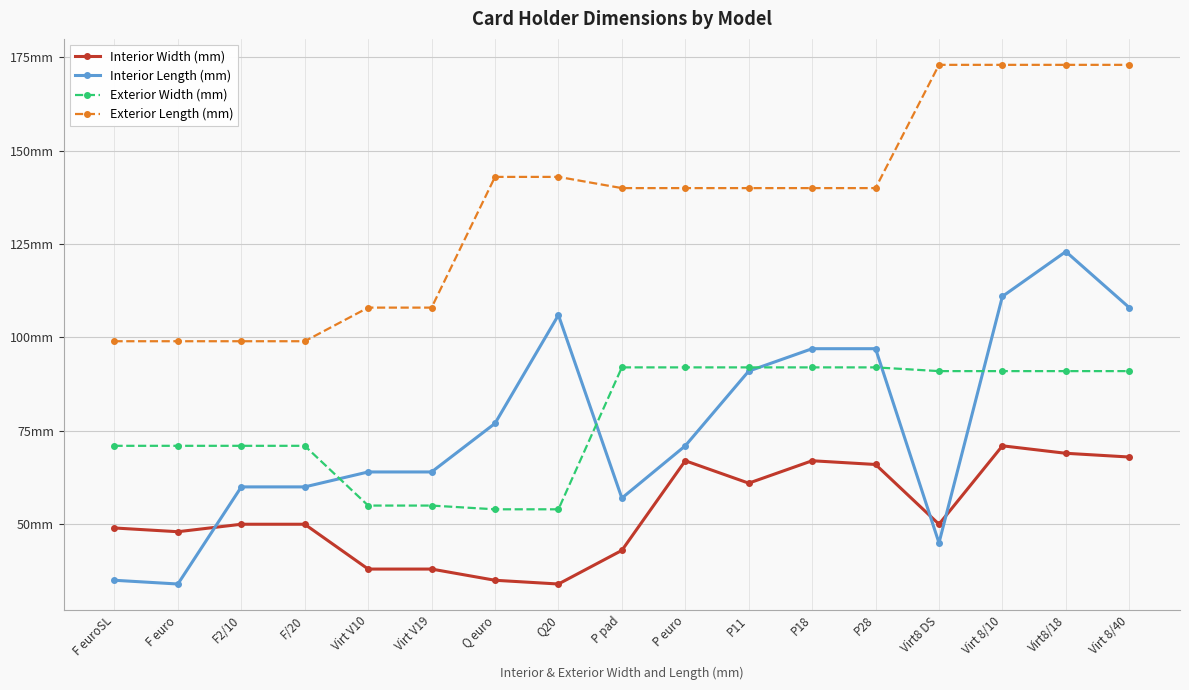

Reading left to right, transcribe all the data shown in this chart.

Interior Width (mm): F euroSL=49	F euro=48	F2/10=50	F/20=50	Virt V10=38	Virt V19=38	Q euro=35	Q20=34	P pad=43	P euro=67	P11=61	P18=67	P28=66	Virt8 DS=50	Virt 8/10=71	Virt8/18=69	Virt 8/40=68
Interior Length (mm): F euroSL=35	F euro=34	F2/10=60	F/20=60	Virt V10=64	Virt V19=64	Q euro=77	Q20=106	P pad=57	P euro=71	P11=91	P18=97	P28=97	Virt8 DS=45	Virt 8/10=111	Virt8/18=123	Virt 8/40=108
Exterior Width (mm): F euroSL=71	F euro=71	F2/10=71	F/20=71	Virt V10=55	Virt V19=55	Q euro=54	Q20=54	P pad=92	P euro=92	P11=92	P18=92	P28=92	Virt8 DS=91	Virt 8/10=91	Virt8/18=91	Virt 8/40=91
Exterior Length (mm): F euroSL=99	F euro=99	F2/10=99	F/20=99	Virt V10=108	Virt V19=108	Q euro=143	Q20=143	P pad=140	P euro=140	P11=140	P18=140	P28=140	Virt8 DS=173	Virt 8/10=173	Virt8/18=173	Virt 8/40=173